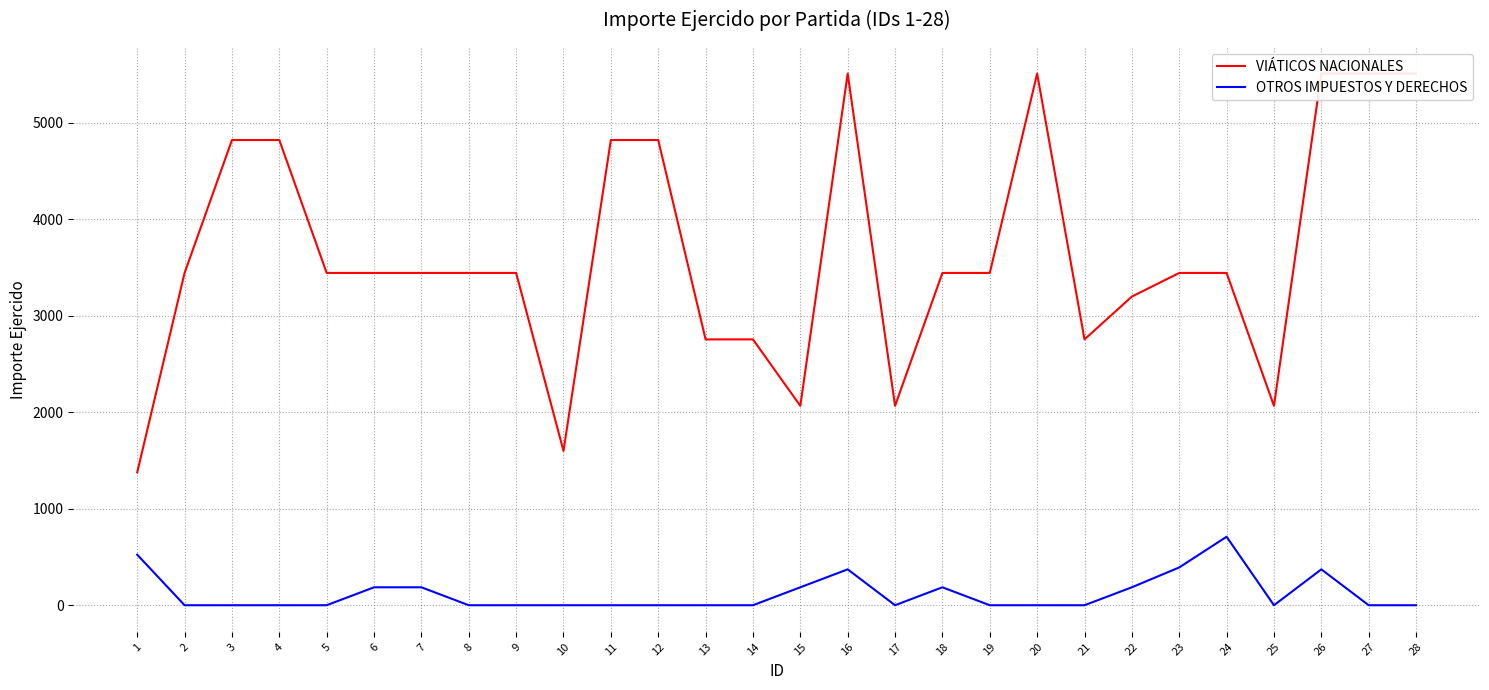

Which series has the largest total across all categories?

VIÁTICOS NACIONALES